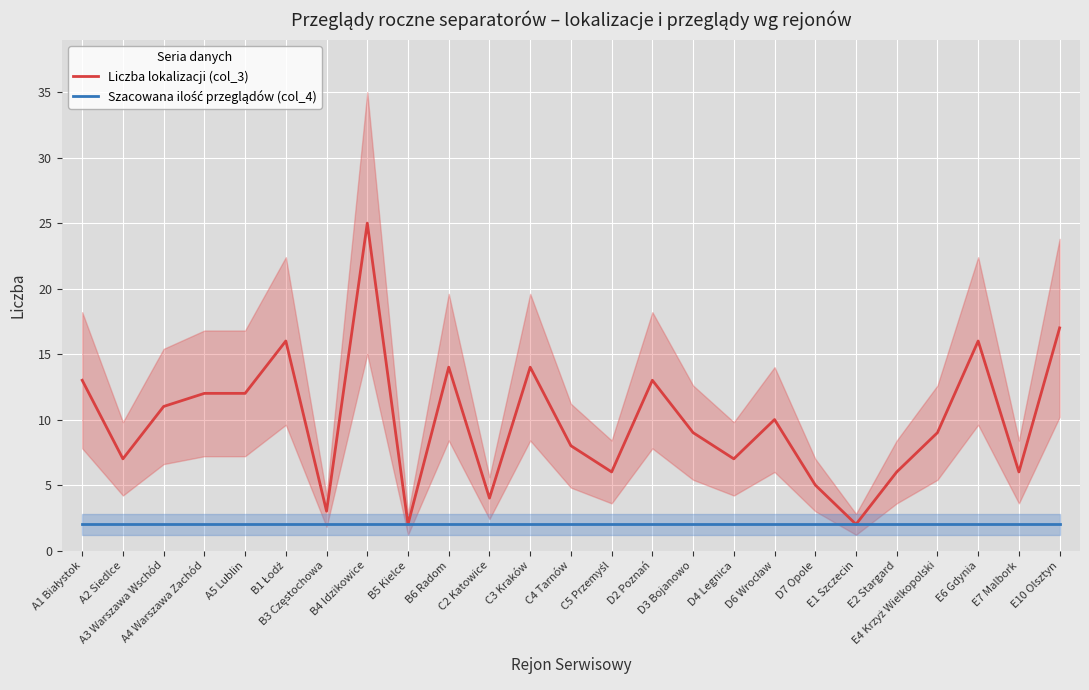

What is the spread (max minus min) of values at C2 Katowice?

2